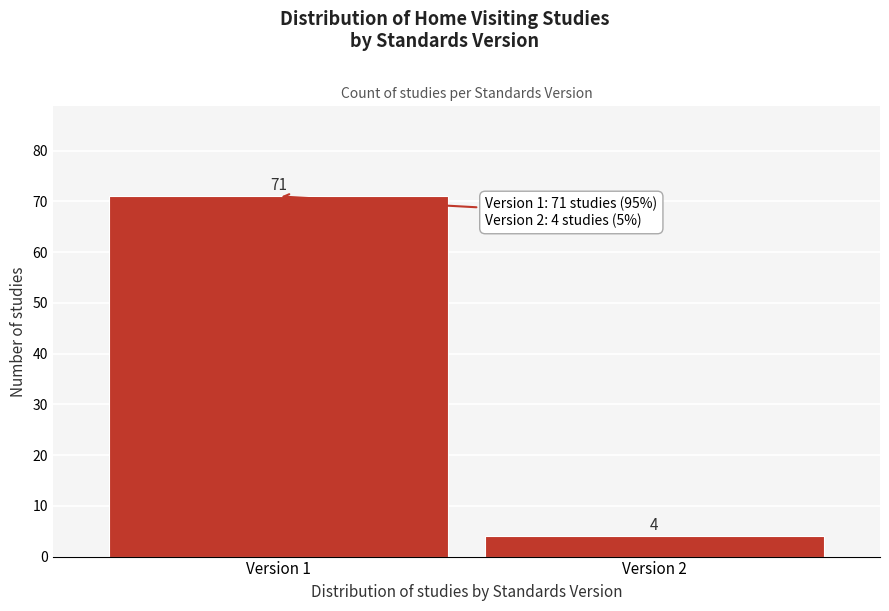

Reading left to right, list all the values displayed in this chart.

71	4